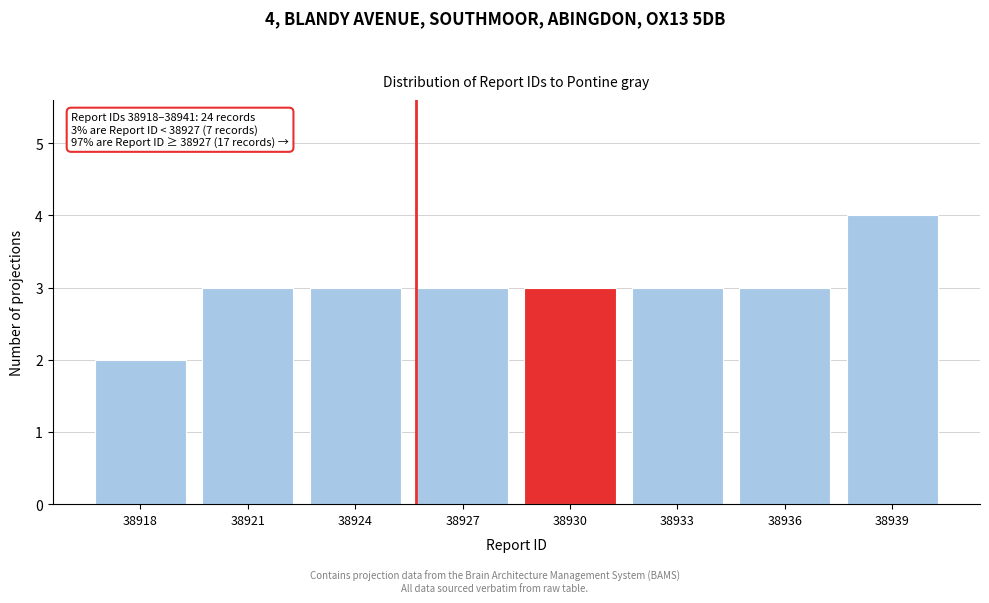

Reading right to left, transcribe all the data shown in this chart.

4	3	3	3	3	3	3	2